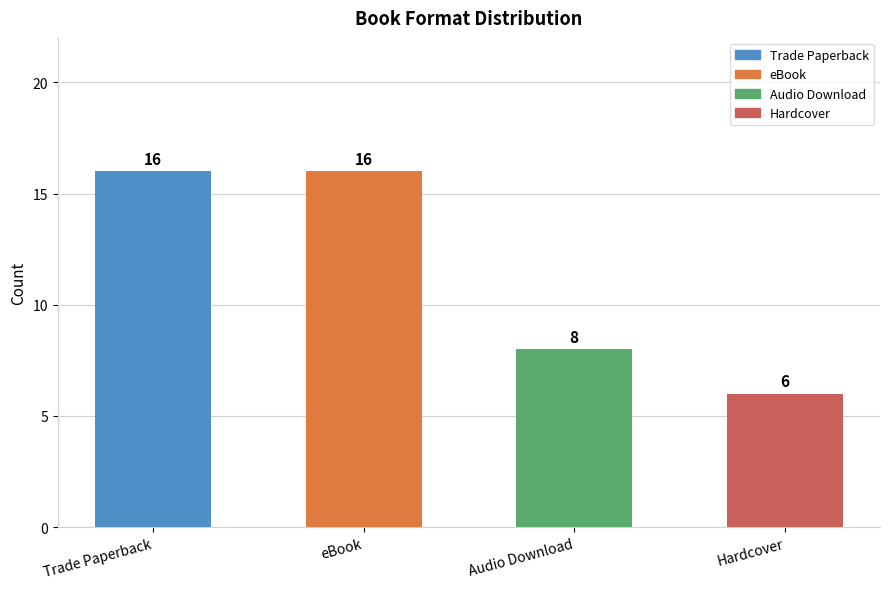

What is the label of the 2nd bar from the right?

Audio Download